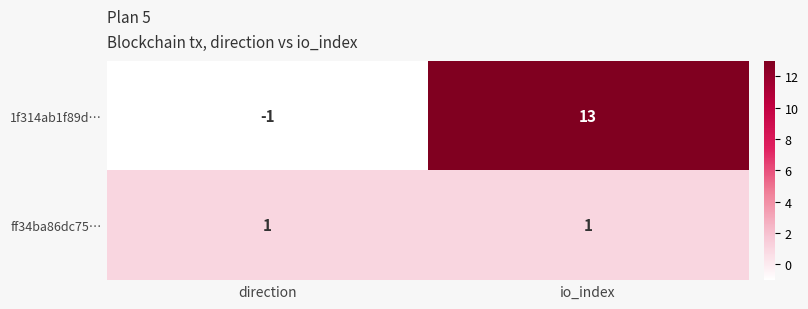

Which category has the highest value across all series?

io_index